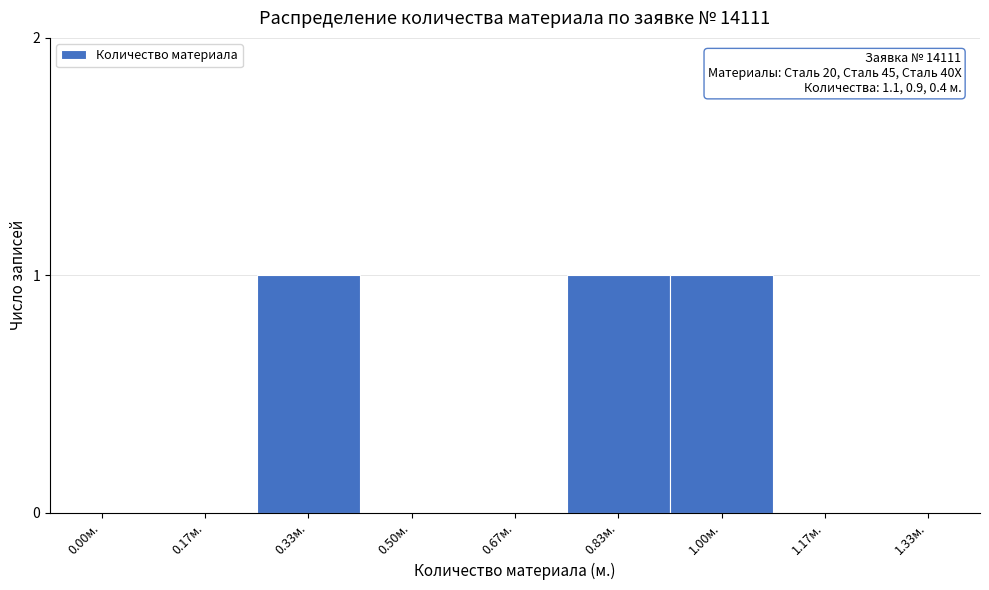

Reading left to right, list all the values displayed in this chart.

0.00м.=0	0.17м.=0	0.33м.=1	0.50м.=0	0.67м.=0	0.83м.=1	1.00м.=1	1.17м.=0	1.33м.=0